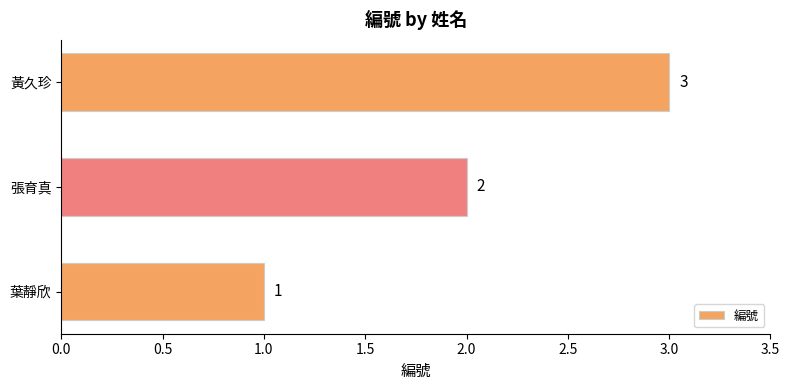

What is the sum of all values?

6